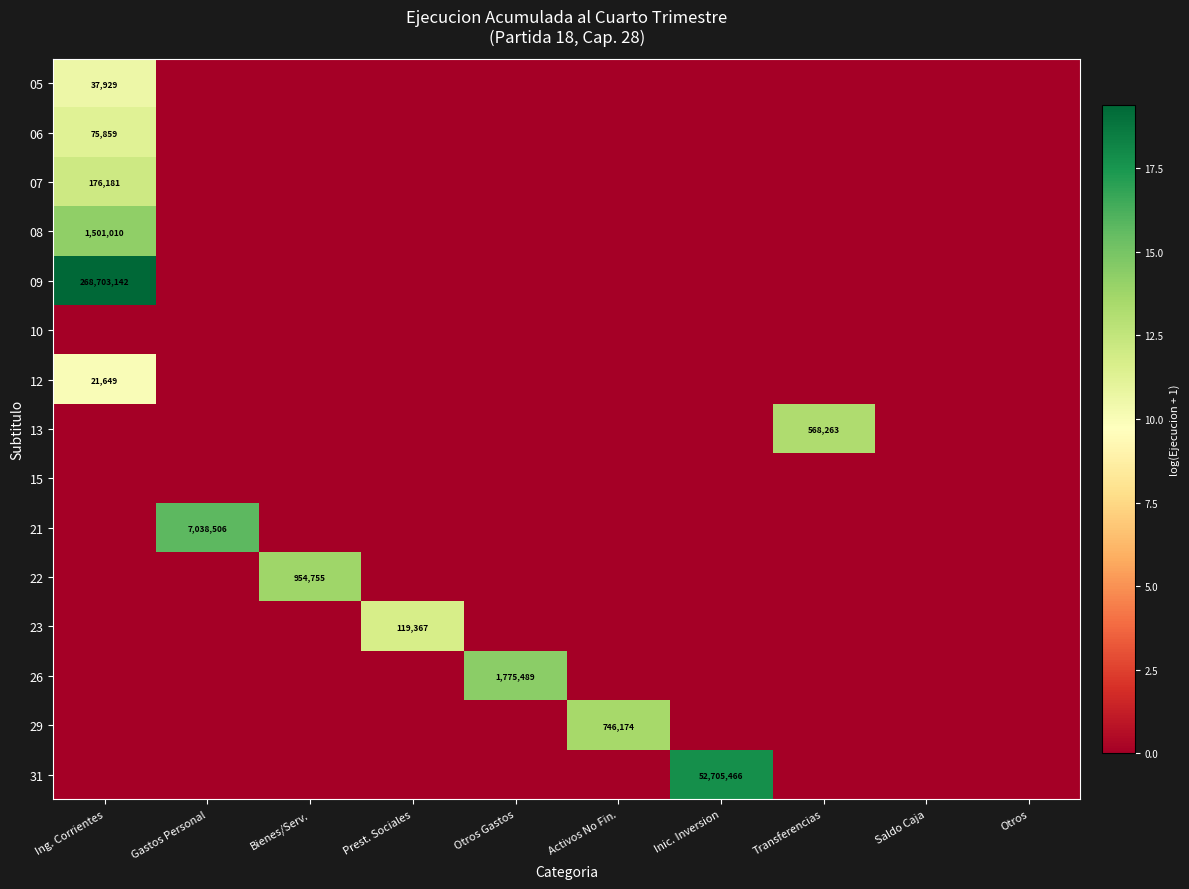

Is it true that 05 equals 37929 at Ing. Corrientes?

True